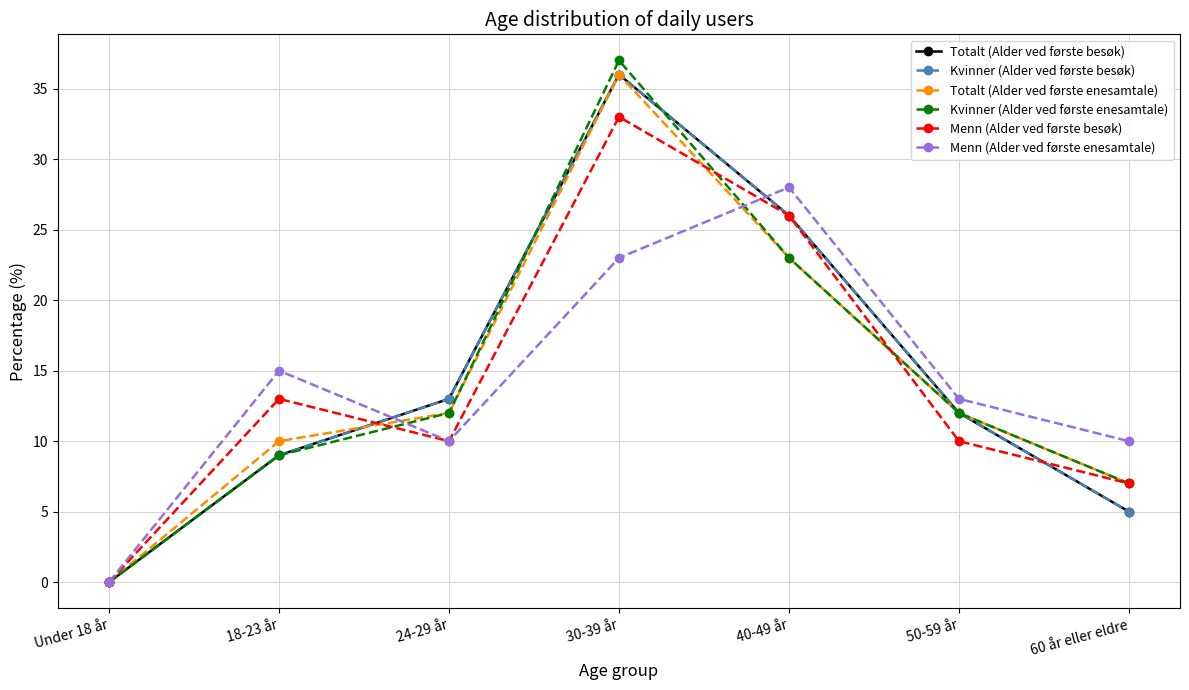

Is this an area chart (filled region under the line)?

No